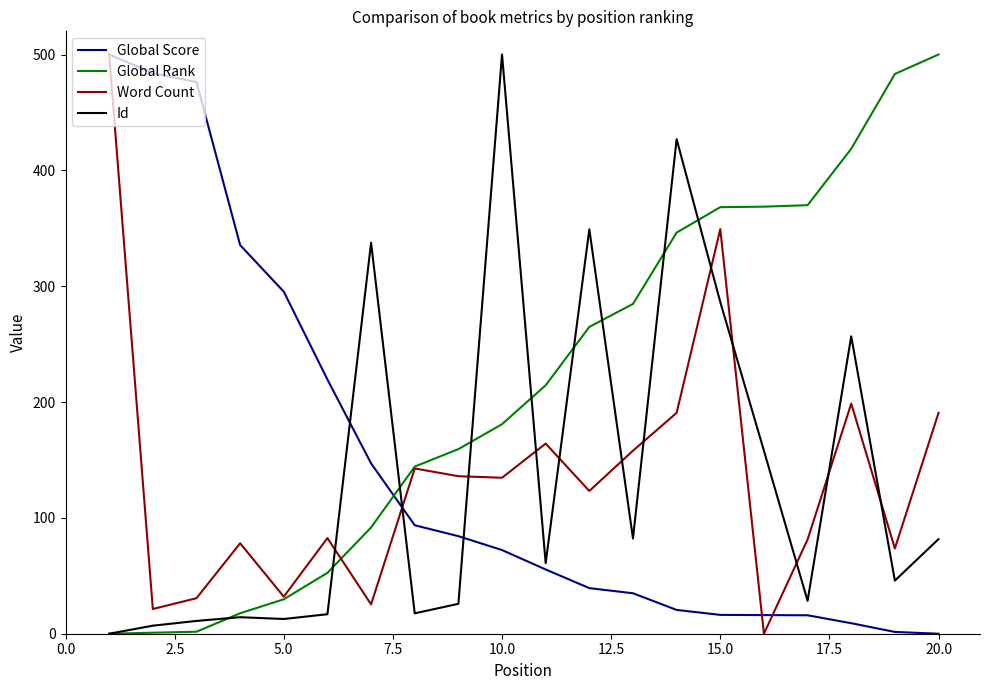

How many intersections are there between Id and Word Count?

12